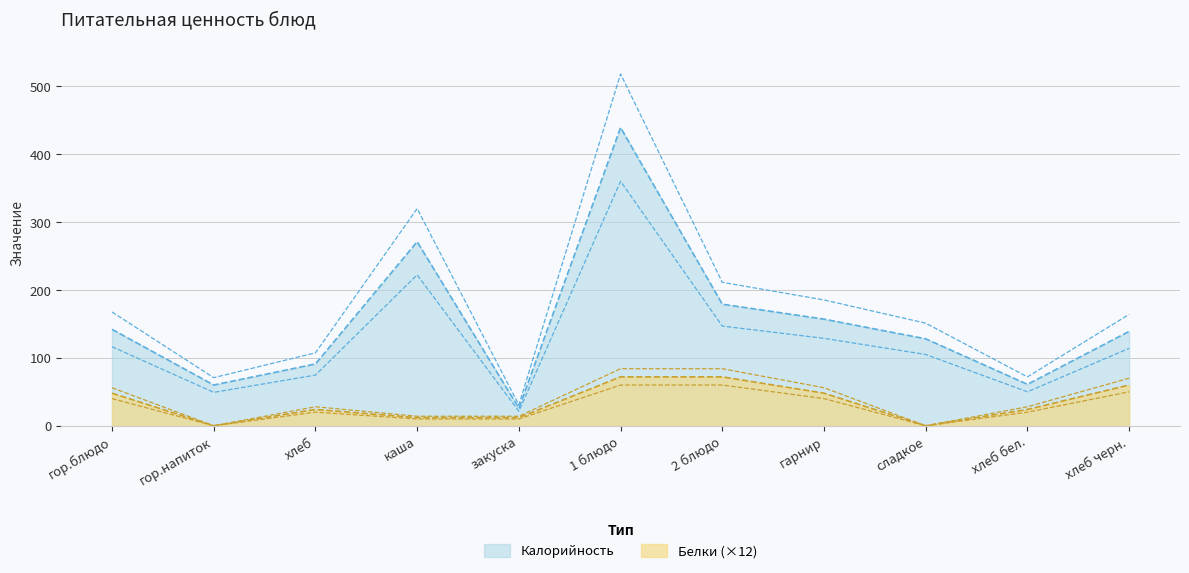

Is it true that Белки equals 24 at хлеб?

True